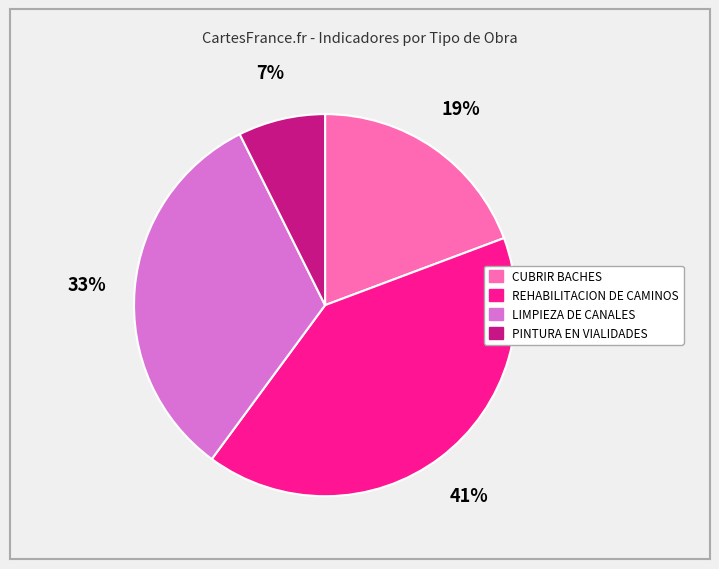

Which category has the biggest portion of the pie?

REHABILITACION DE CAMINOS